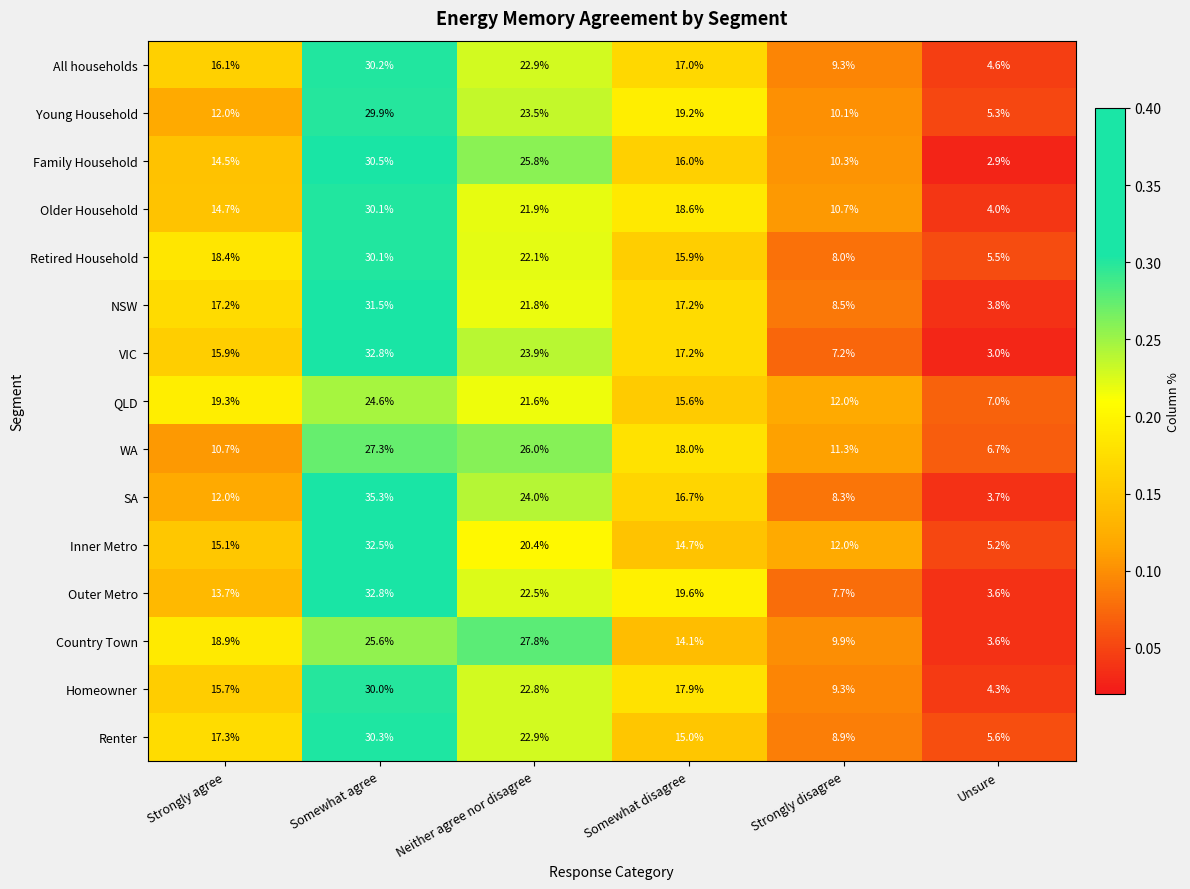

List the labels in order of All households value, largest first.

Somewhat agree, Neither agree nor disagree, Somewhat disagree, Strongly agree, Strongly disagree, Unsure